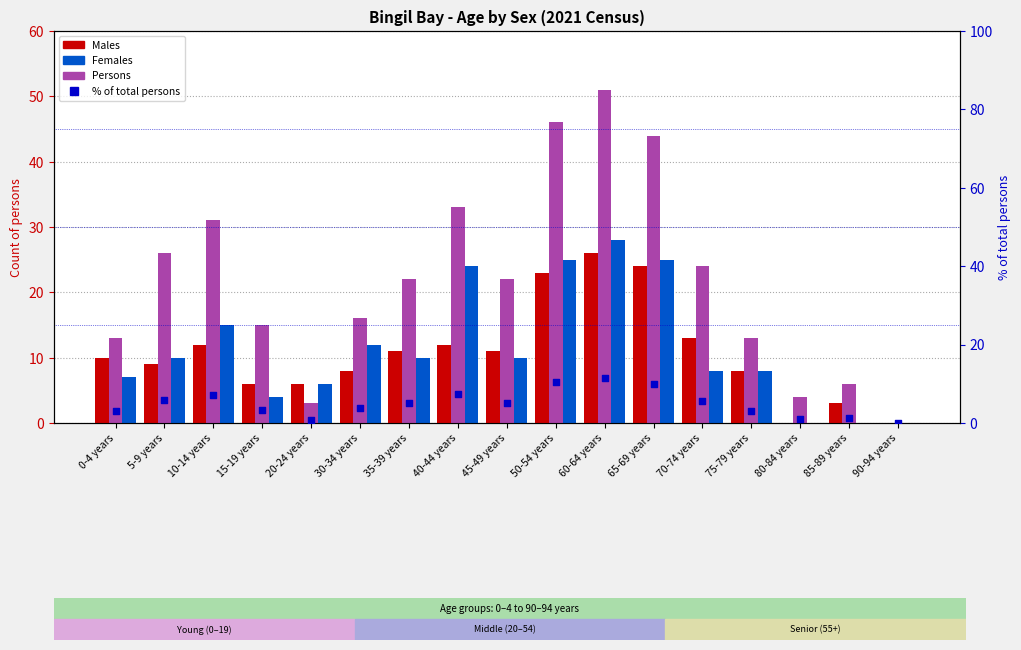

Which series has the largest total across all categories?

Persons